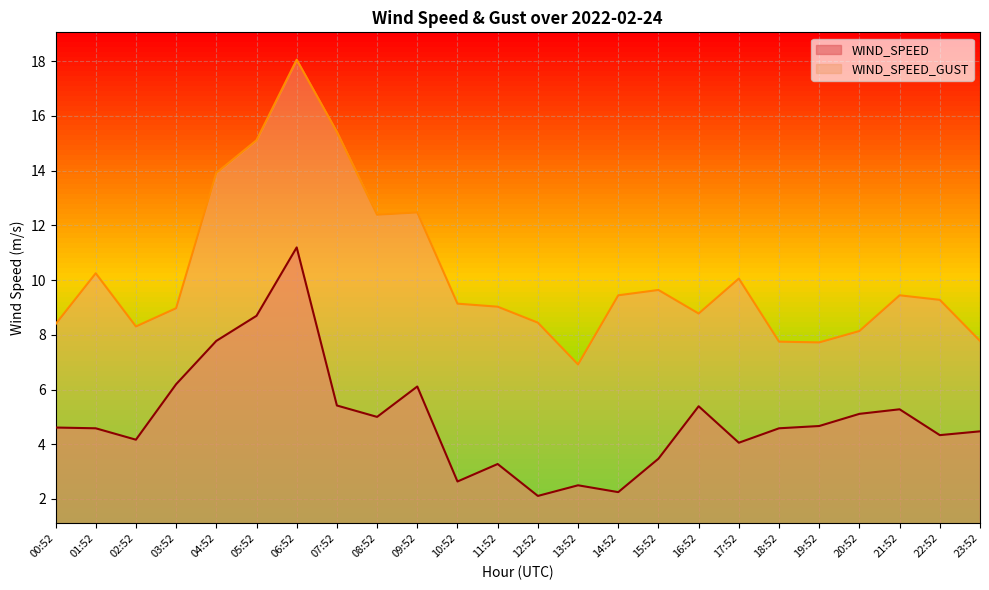

What are all the series names shown in the legend?

WIND_SPEED, WIND_SPEED_GUST